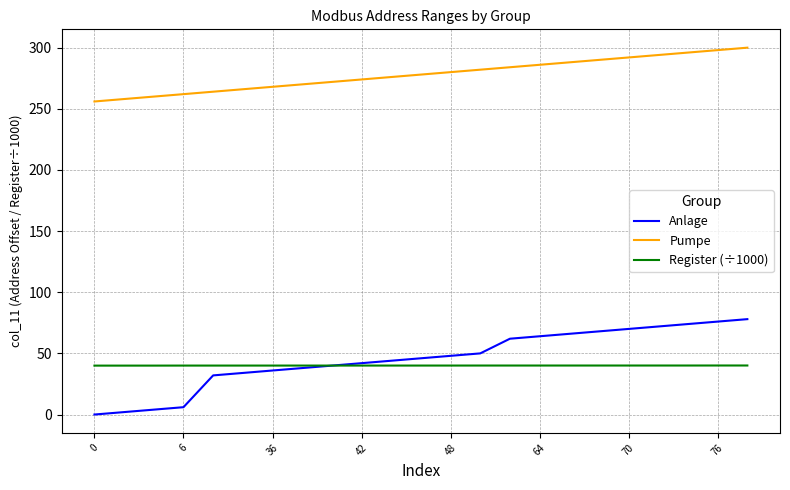

Rank the series by their maximum value, from highest to lowest.

Pumpe, Anlage, Register (÷1000)